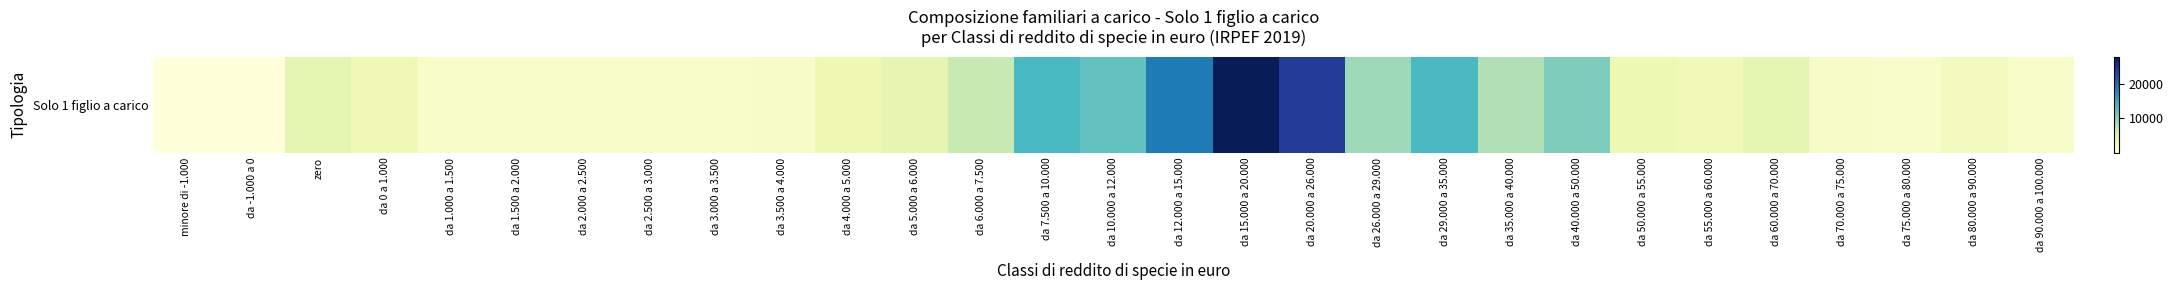

How many distinct data groups are displayed?

1